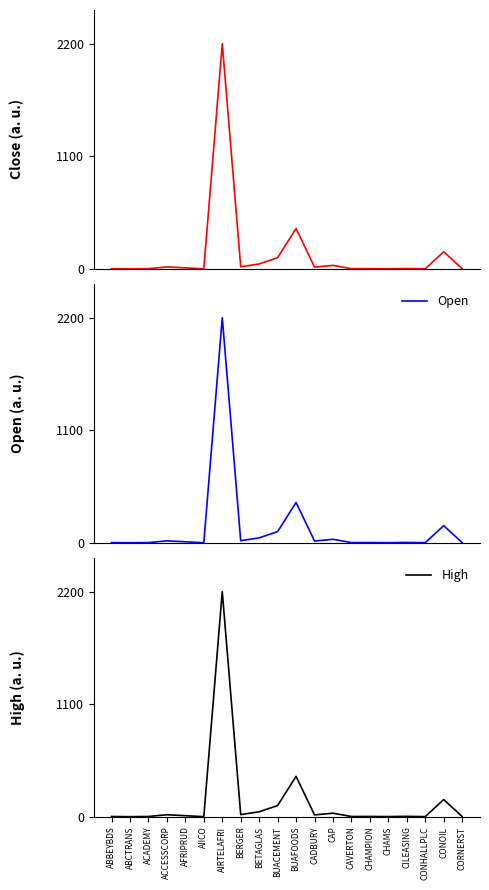

Rank the series by their maximum value, from highest to lowest.

Close, Open, High